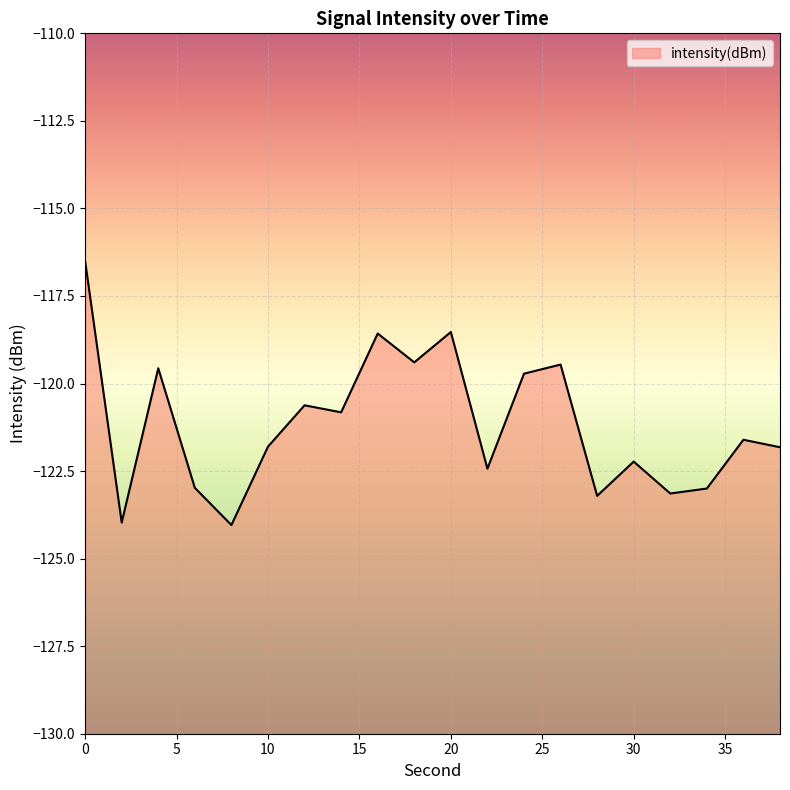

What is the difference between the values at 4 and 12?

1.1